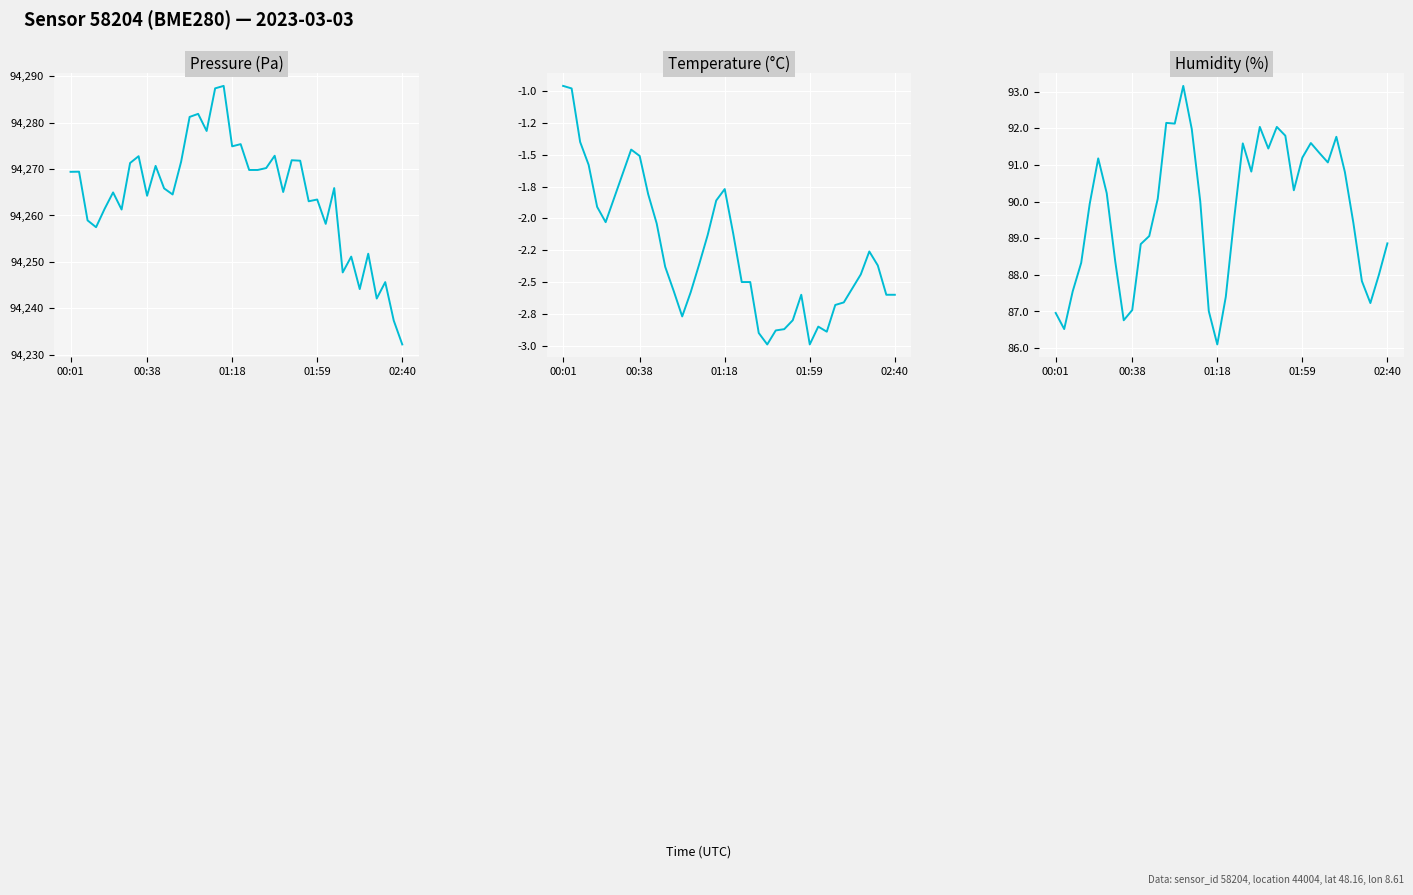

What is the highest value of the pressure series?

94287.9